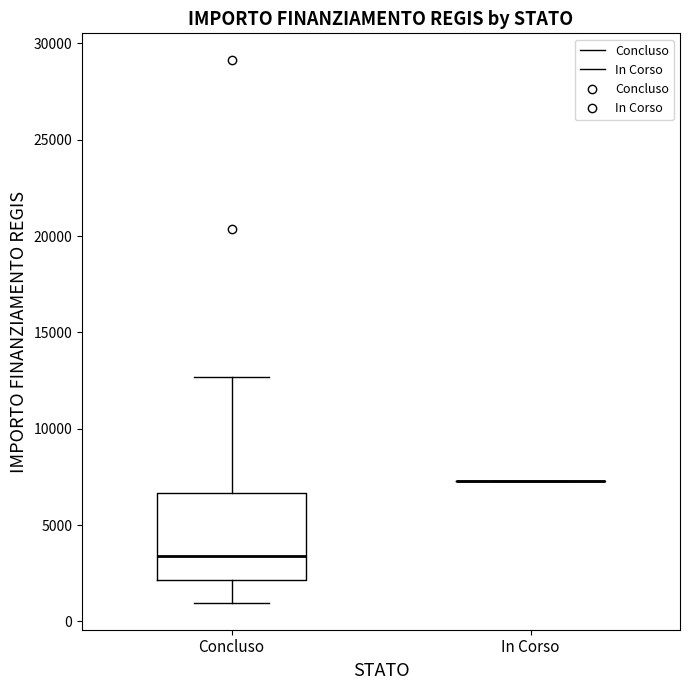

Where does the upper whisker of the box for Concluso end on the y-axis? The values are not printed on the chart, so give them approximately, as read against the axis.

12500